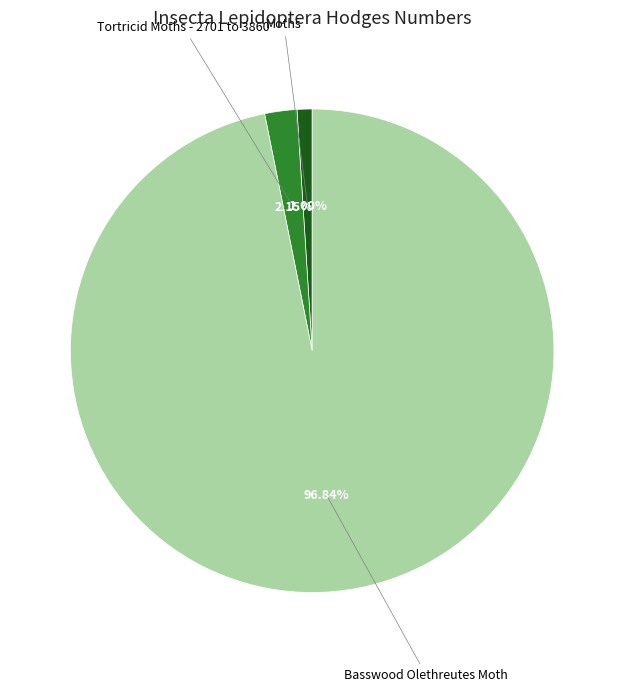

Is there a majority slice in this chart?

Yes